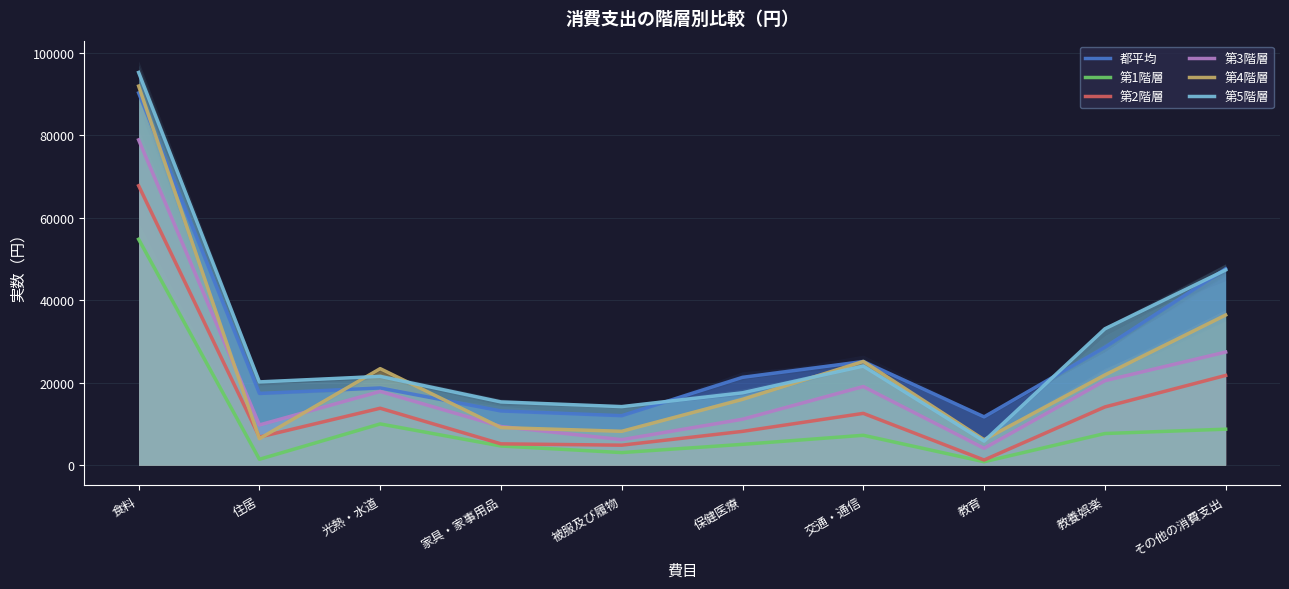

What are all the series names shown in the legend?

都平均, 第1階層, 第2階層, 第3階層, 第4階層, 第5階層